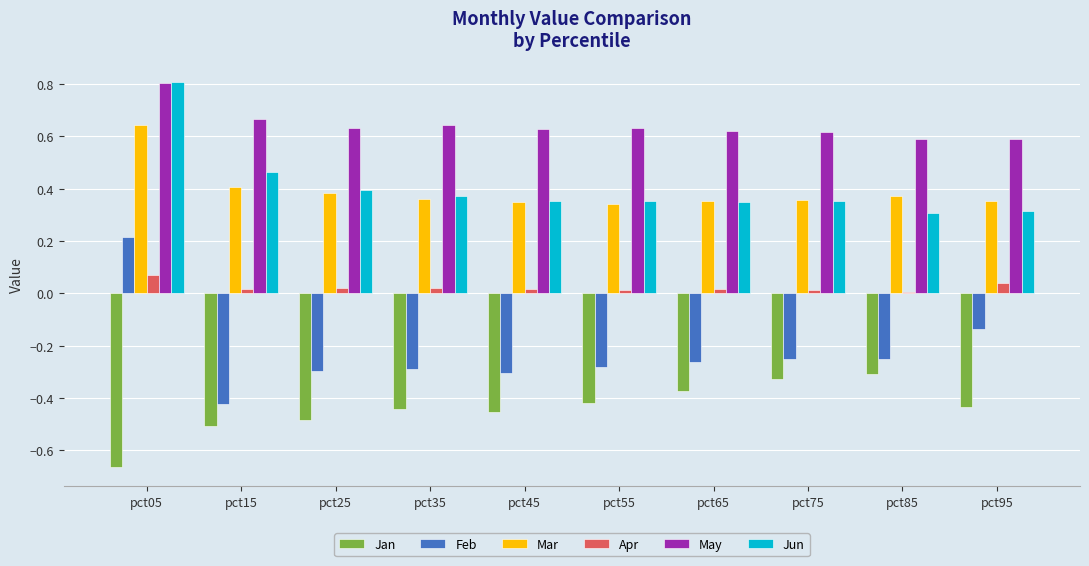

Are the bars horizontal?

No